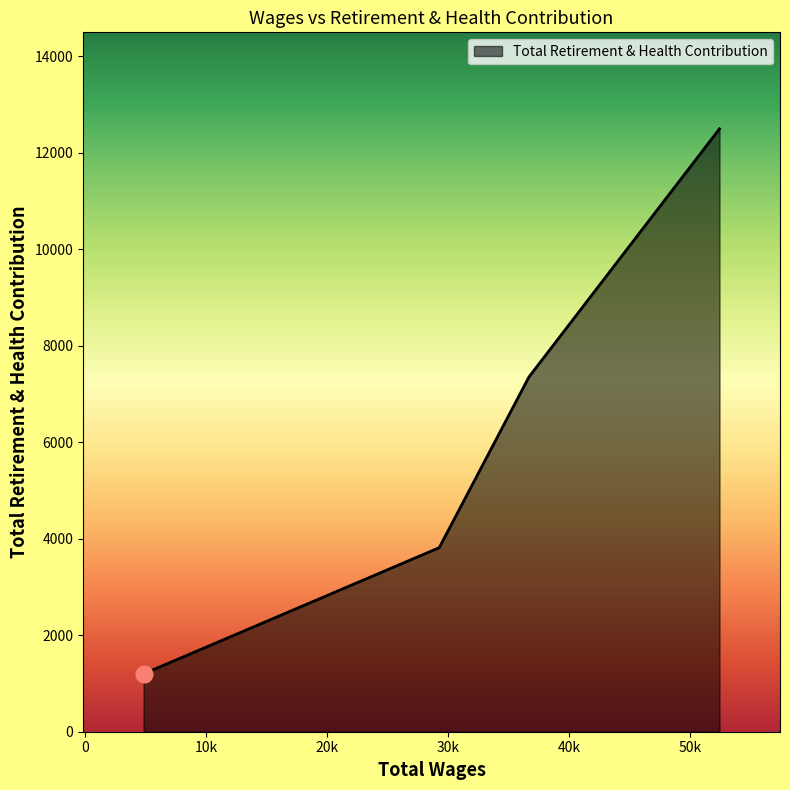

What is the sum of all values?

24866